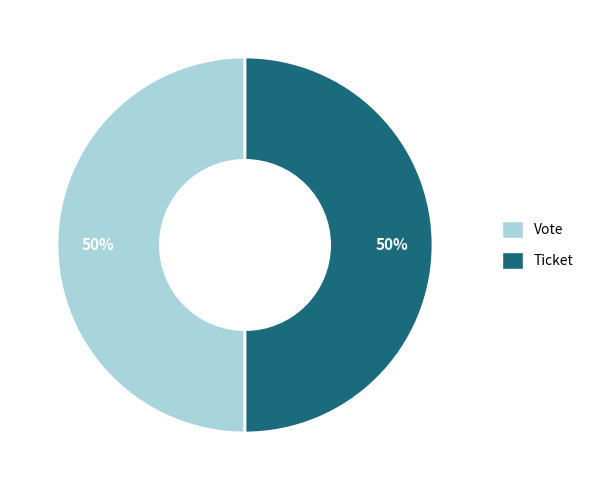

To the nearest percent, what is the average slice percentage?

50%